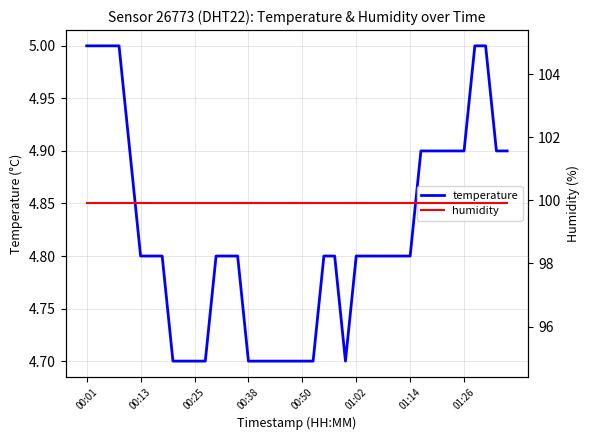

List the series in order of their overall mean, lowest first.

temperature, humidity